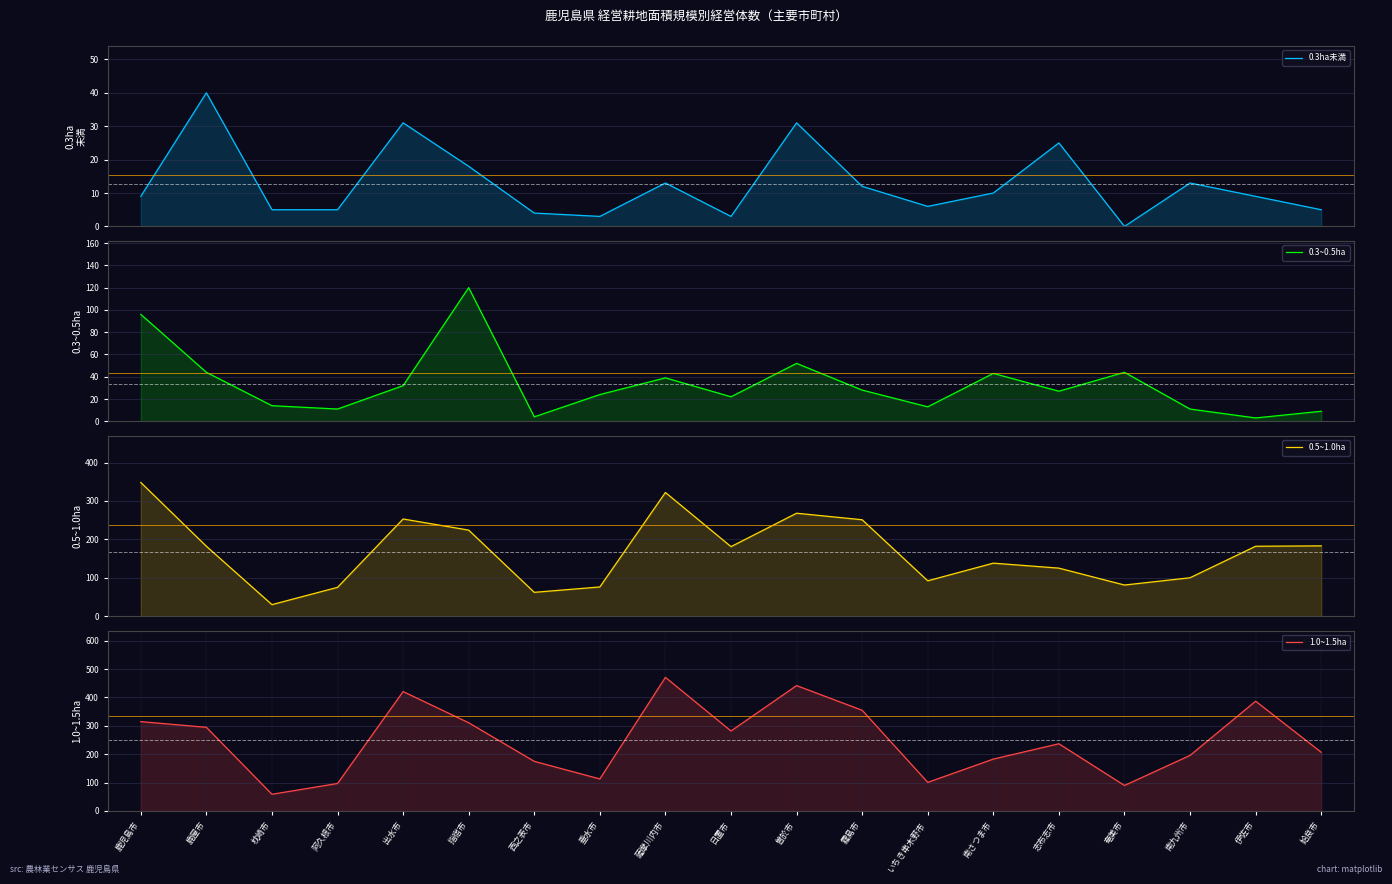

The 0.3ha未満 series shows 13 at 南九州市. True or false?

True